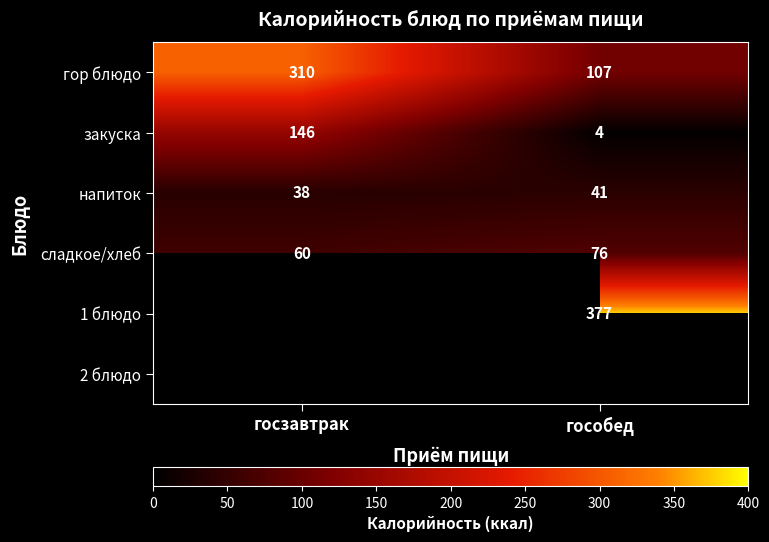

At how many categories does at least one series exceed 324?

1